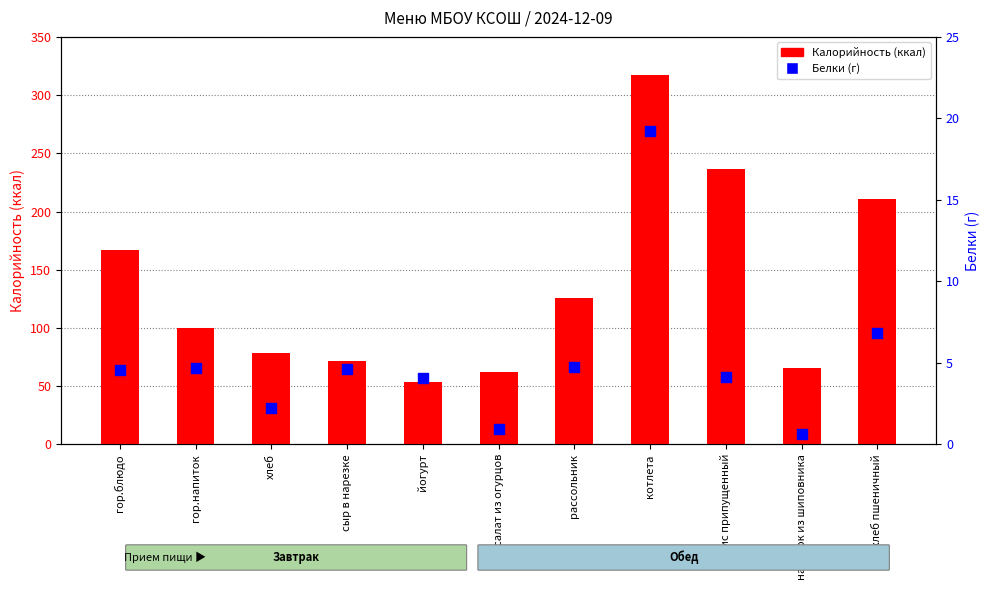

What is the total value across all series at салат из огурцов?

63.5